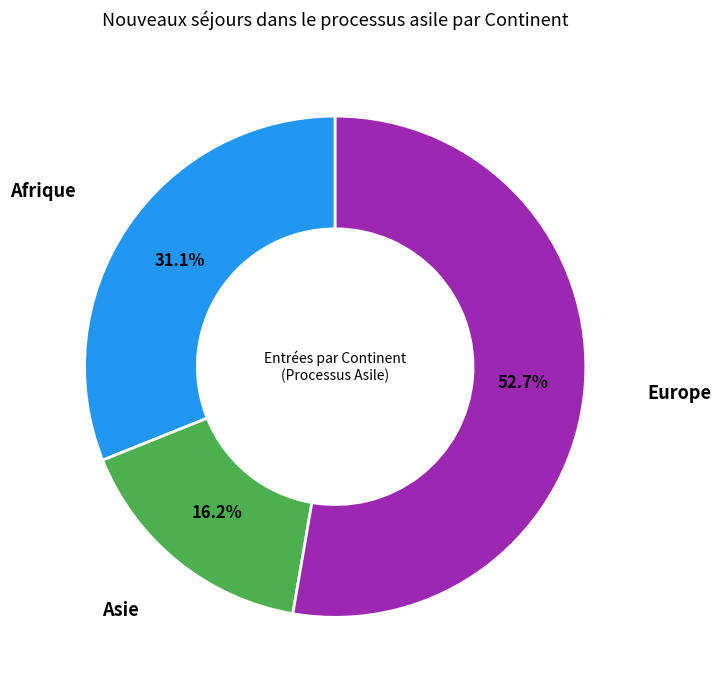

To the nearest percent, what is the average slice percentage?

33%